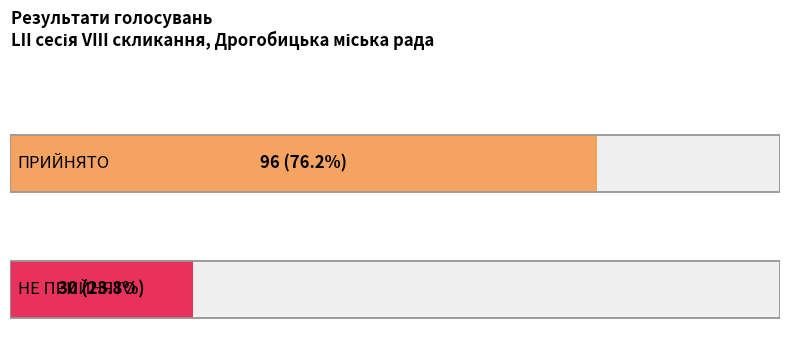

What is the smallest value displayed?

30